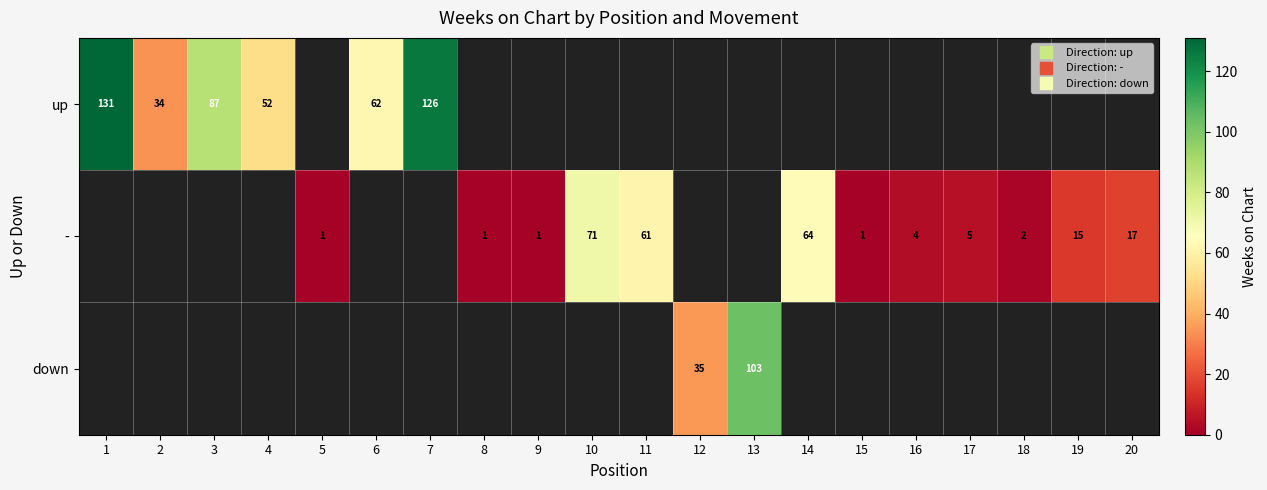

Which series has the largest range (max minus min)?

up